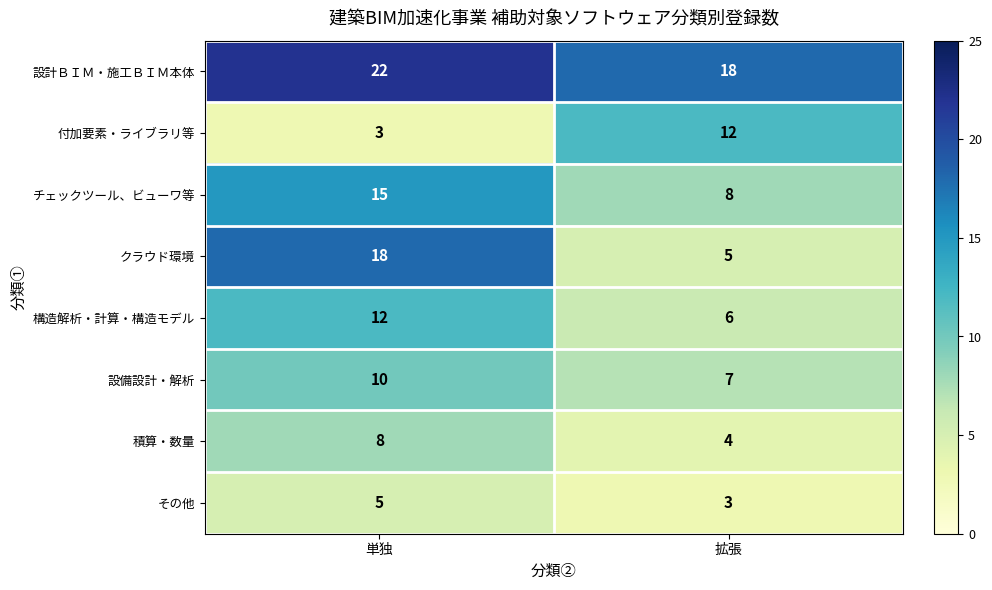

Reading left to right, transcribe all the data shown in this chart.

設計ＢＩＭ・施工ＢＩＭ本体: 22	18
付加要素・ライブラリ等: 3	12
チェックツール、ビューワ等: 15	8
クラウド環境: 18	5
構造解析・計算・構造モデル: 12	6
設備設計・解析: 10	7
積算・数量: 8	4
その他: 5	3